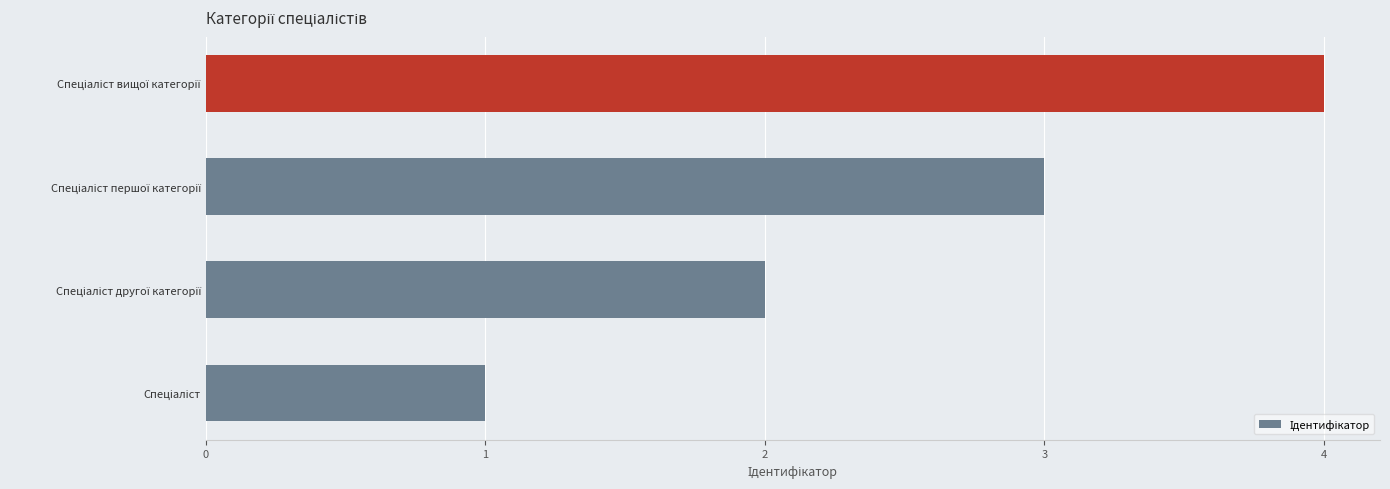

What is the sum of all values?

10